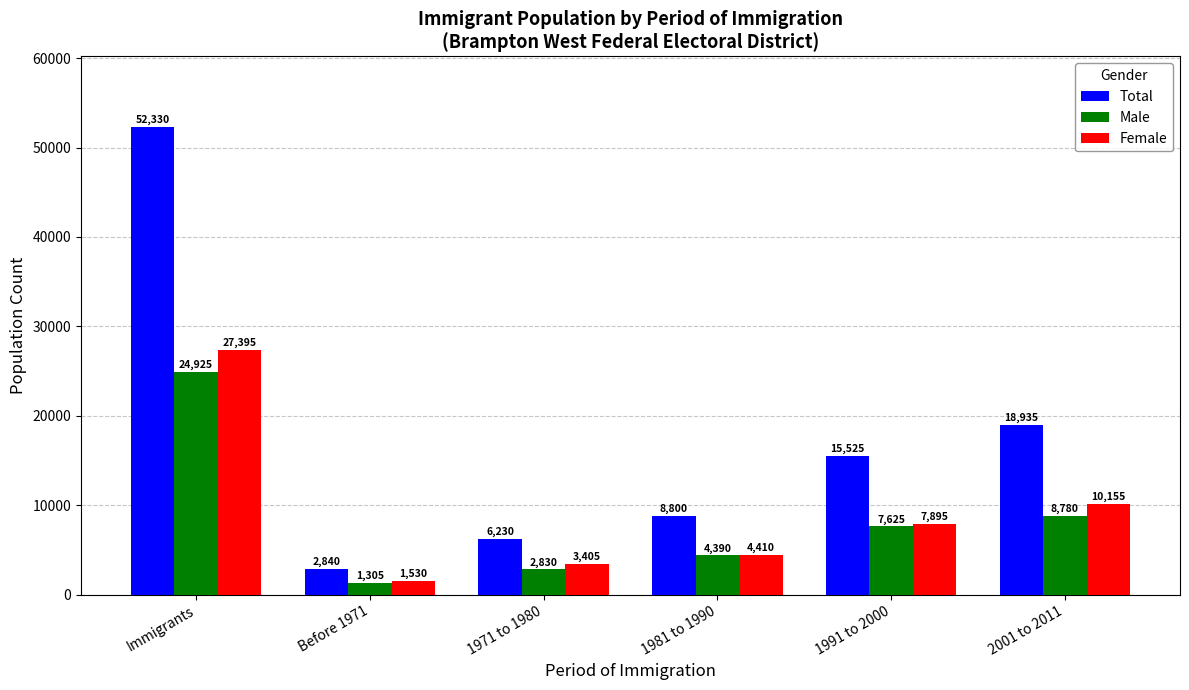

What is the average value of the Total series?

17443